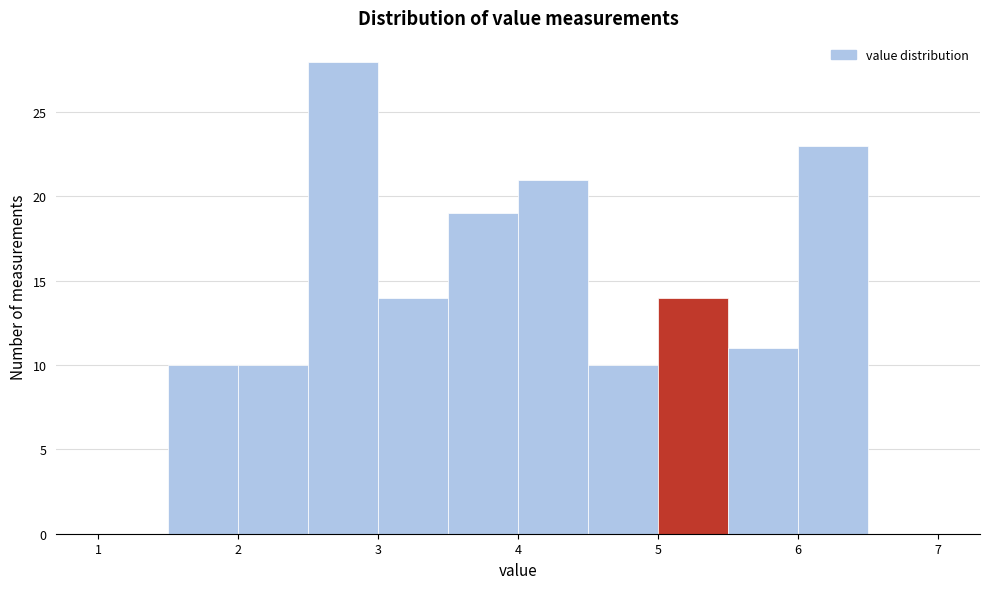

Reading left to right, list every bar in this chart as the range it spans on the x-axis followed by its height. The values are not printed on the chart, so give them approximately, as read against the axis.

1.0 to 1.5: 0
1.5 to 2.0: 10
2.0 to 2.5: 10
2.5 to 3.0: 28
3.0 to 3.5: 14
3.5 to 4.0: 19
4.0 to 4.5: 21
4.5 to 5.0: 10
5.0 to 5.5: 14
5.5 to 6.0: 11
6.0 to 6.5: 23
6.5 to 7.0: 0